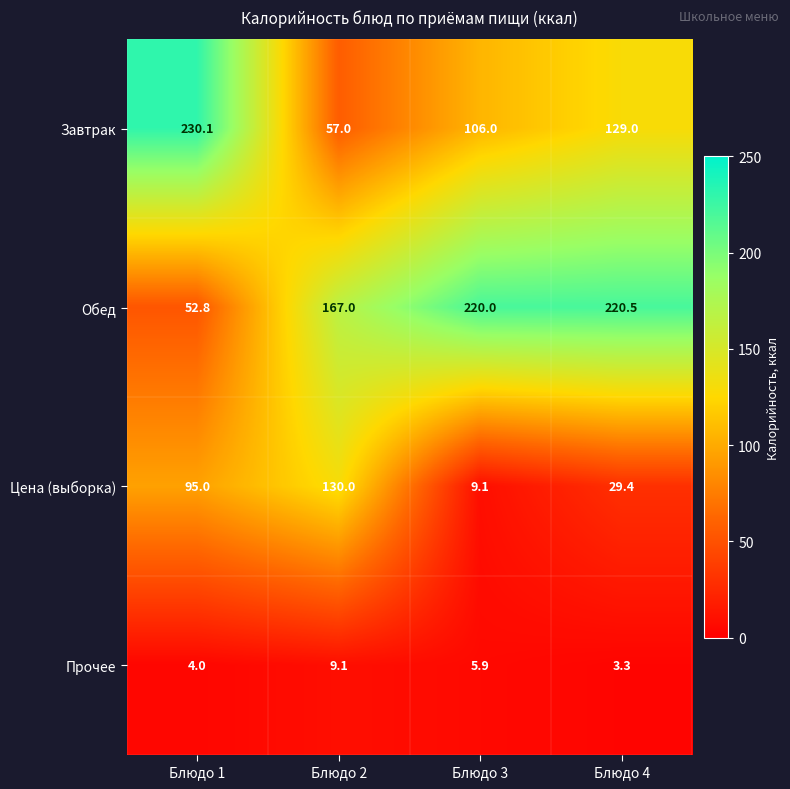

Rank the series at Блюдо 1 from highest to lowest value.

Завтрак, Цена (выборка), Обед, Прочее